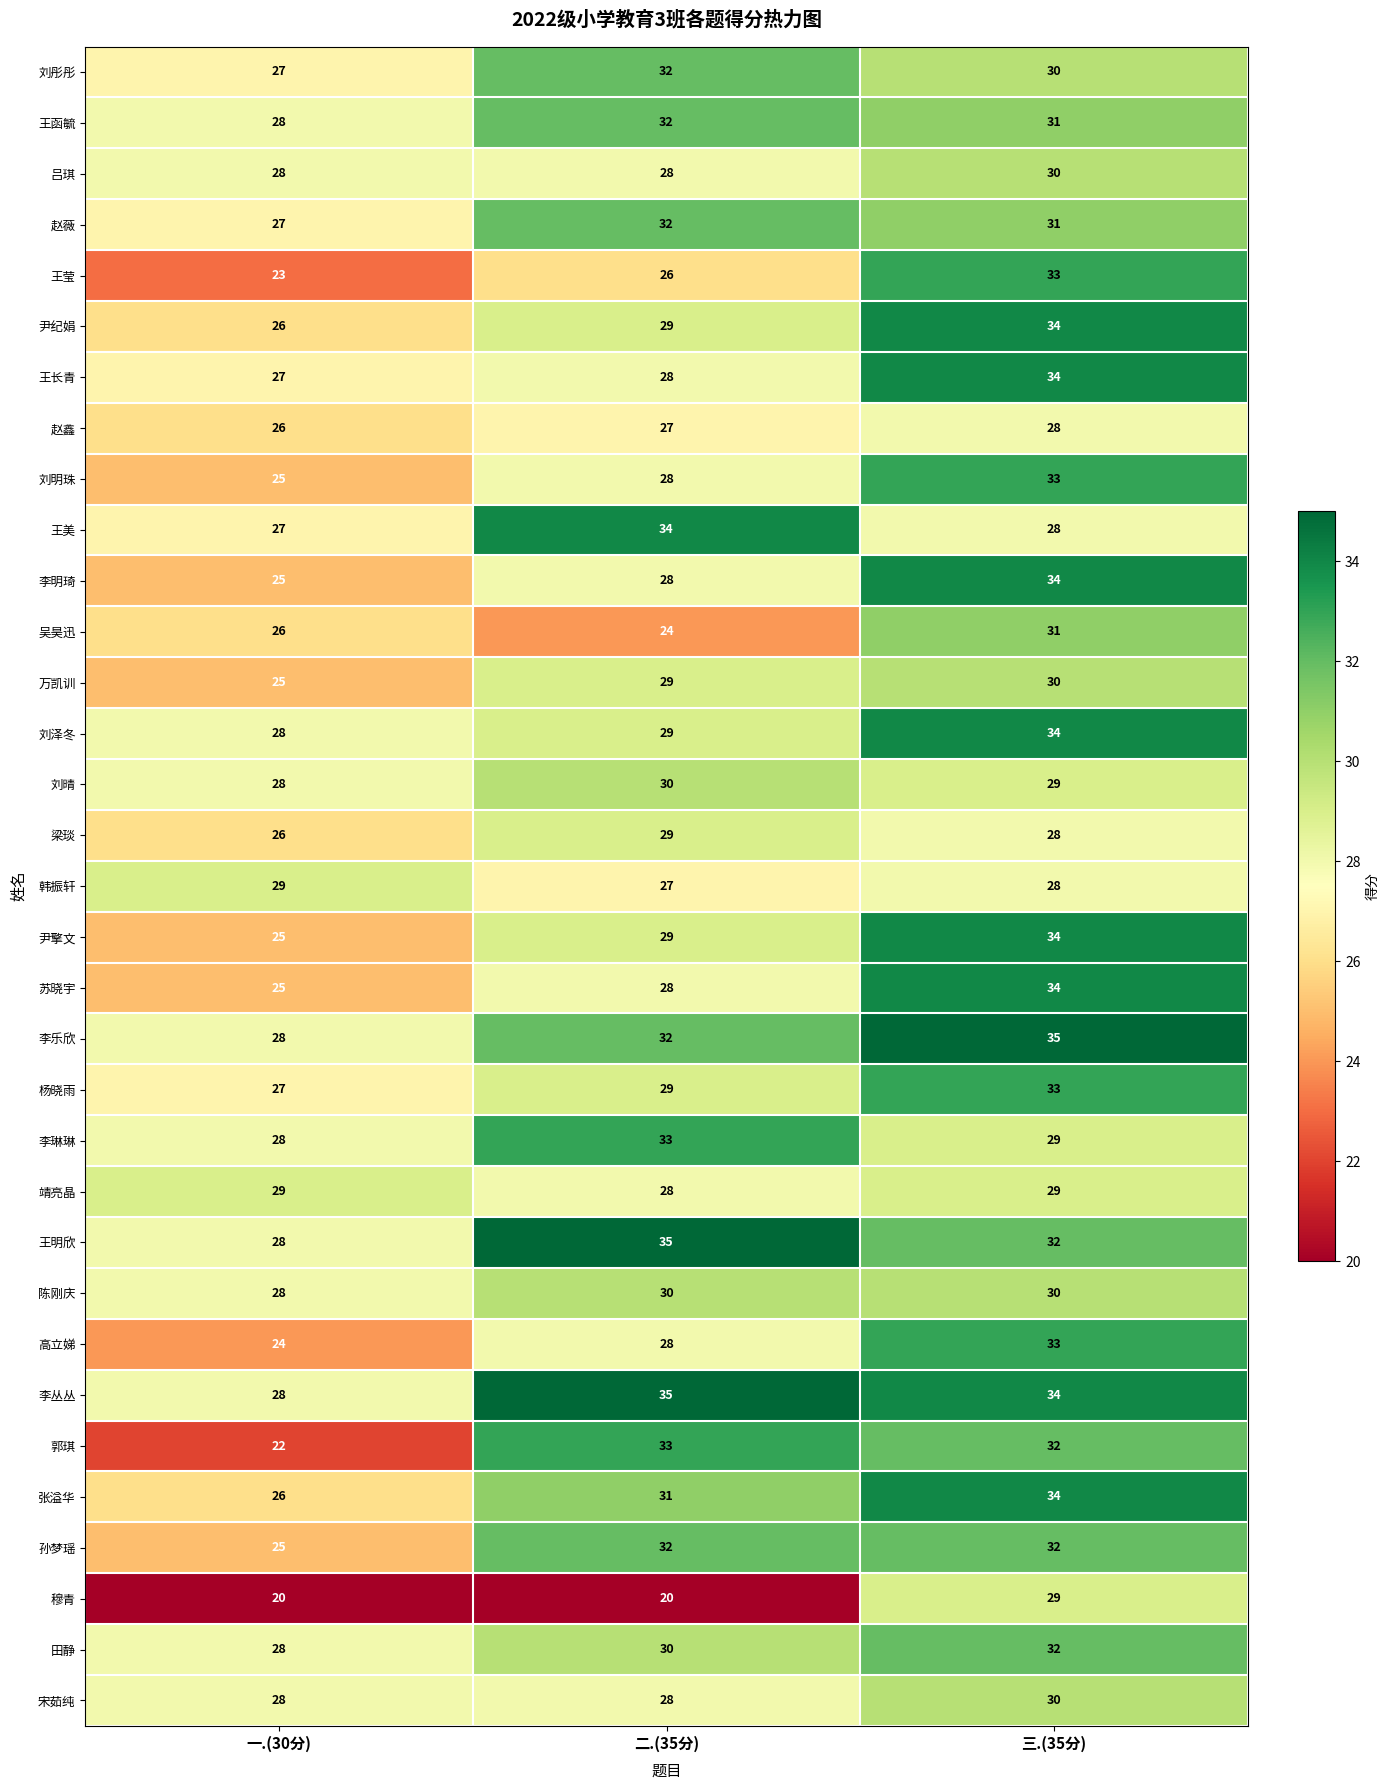

What is the sum of the 赵薇 values at 一.(30分) and 三.(35分)?

58